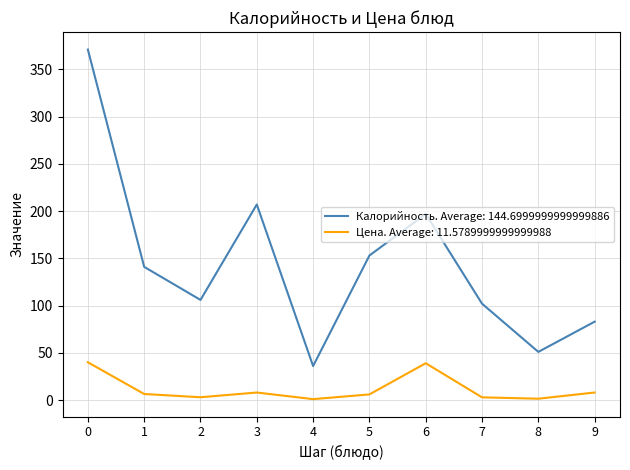

Rank the series by their average value, from highest to lowest.

Калорийность. Average: 144.6999999999999886, Цена. Average: 11.5789999999999988